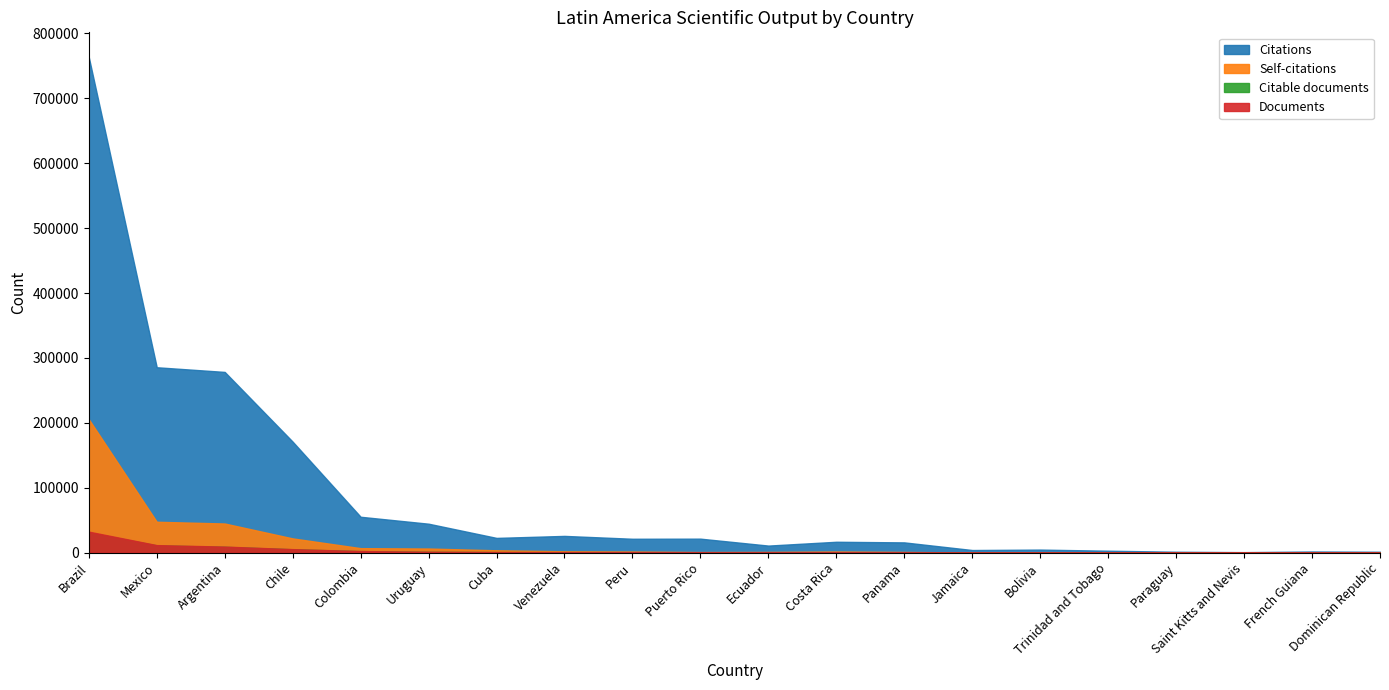

Between Cuba and French Guiana, which is larger?

Cuba